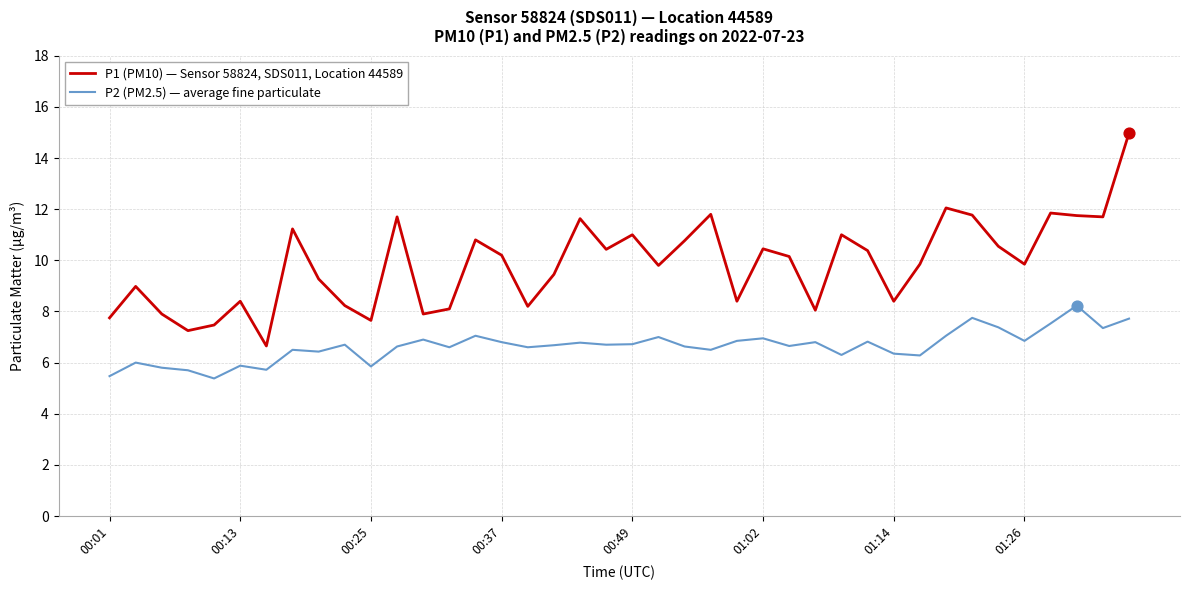

Which series has the largest total across all categories?

P1 (PM10) — Sensor 58824, SDS011, Location 44589